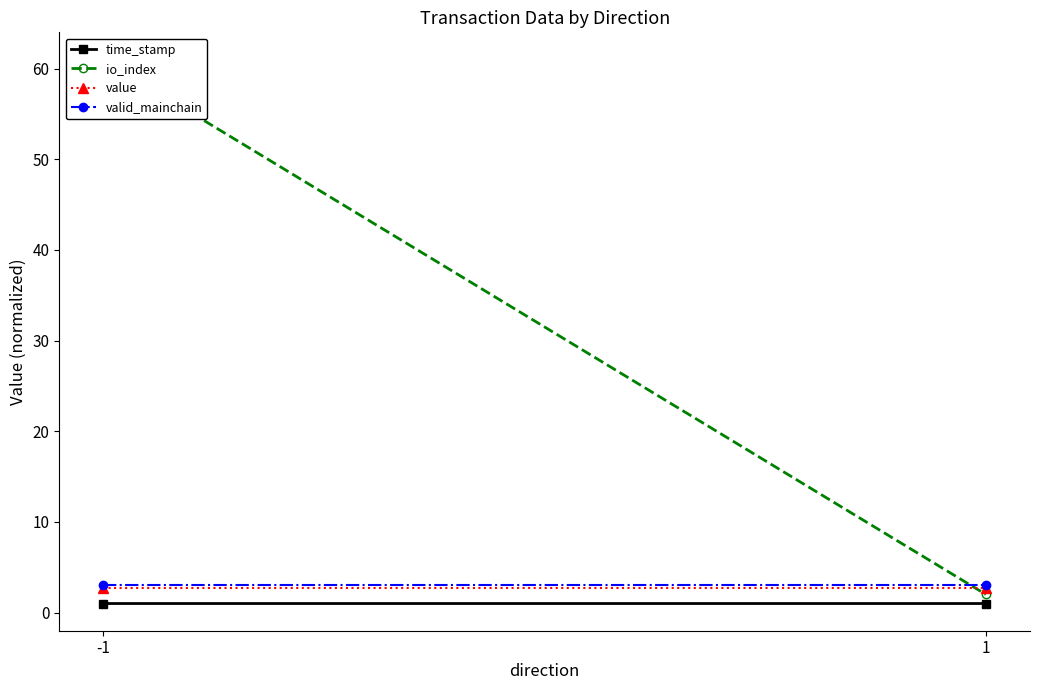

What is the value of the value point at the 2nd from the left?

2.7